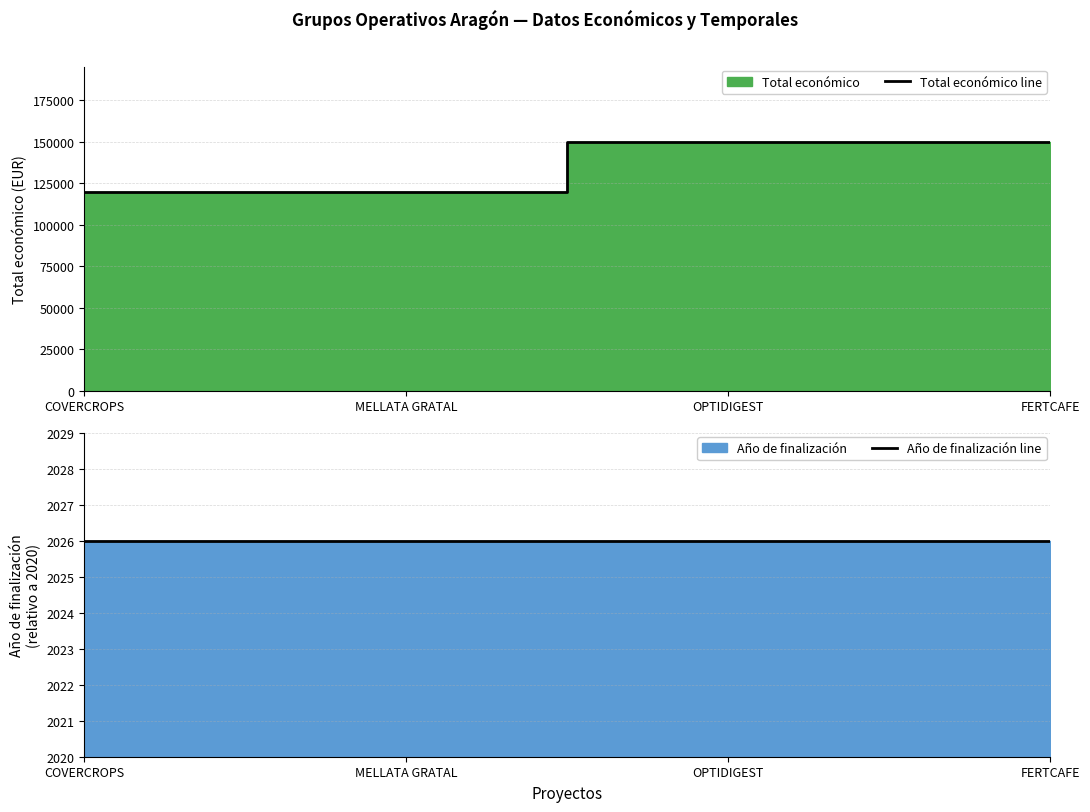

True or false: Total económico line has more than 1 points higher than both neighbors.

False